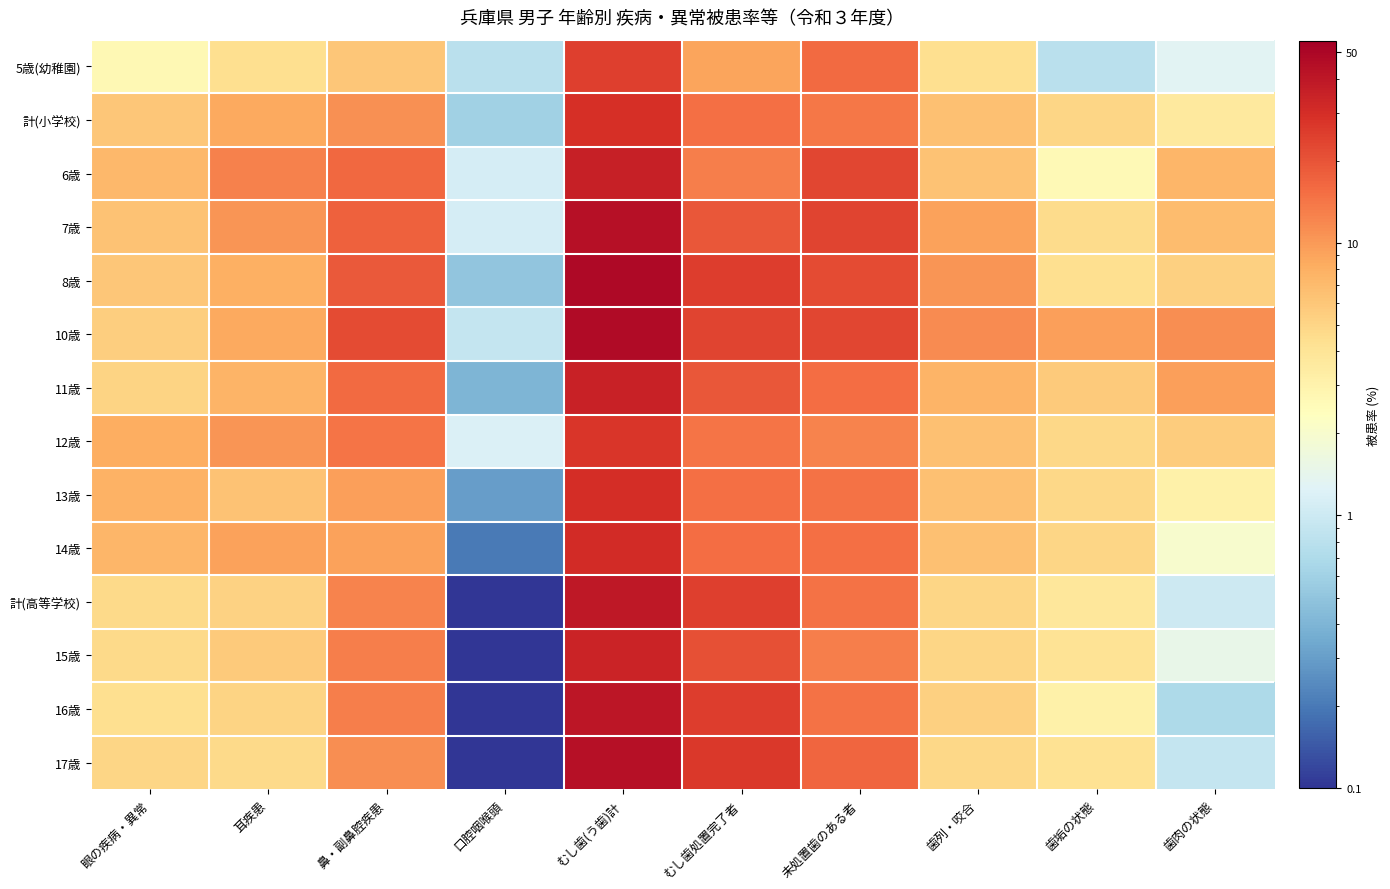

Reading right to left, list all the values displayed in this chart.

5歳(幼稚園): 歯肉の状態=1.3	歯垢の状態=0.8	歯列・咬合=4.4	未処置歯のある者=15.7	むし歯処置完了者=9.0	むし歯(う歯)計=24.7	口腔咽喉頭=0.8	鼻・副鼻腔疾患=6.1	耳疾患=4.4	眼の疾病・異常=2.7
計(小学校): 歯肉の状態=3.6	歯垢の状態=5.0	歯列・咬合=6.5	未処置歯のある者=14.1	むし歯処置完了者=14.9	むし歯(う歯)計=29.1	口腔咽喉頭=0.6	鼻・副鼻腔疾患=11.0	耳疾患=8.6	眼の疾病・異常=6.0
6歳: 歯肉の状態=7.4	歯垢の状態=2.6	歯列・咬合=6.4	未処置歯のある者=22.8	むし歯処置完了者=12.9	むし歯(う歯)計=35.6	口腔咽喉頭=1.1	鼻・副鼻腔疾患=16.2	耳疾患=12.8	眼の疾病・異常=7.2
7歳: 歯肉の状態=6.8	歯垢の状態=4.6	歯列・咬合=9.3	未処置歯のある者=23.6	むし歯処置完了者=19.5	むし歯(う歯)計=43.1	口腔咽喉頭=1.1	鼻・副鼻腔疾患=17.5	耳疾患=10.5	眼の疾病・異常=6.3
8歳: 歯肉の状態=5.3	歯垢の状態=4.4	歯列・咬合=10.4	未処置歯のある者=22.0	むし歯処置完了者=25.6	むし歯(う歯)計=47.5	口腔咽喉頭=0.5	鼻・副鼻腔疾患=18.9	耳疾患=7.9	眼の疾病・異常=6.0
10歳: 歯肉の状態=11.3	歯垢の状態=9.4	歯列・咬合=11.6	未処置歯のある者=22.9	むし歯処置完了者=23.5	むし歯(う歯)計=46.4	口腔咽喉頭=0.9	鼻・副鼻腔疾患=21.8	耳疾患=8.5	眼の疾病・異常=5.5
11歳: 歯肉の状態=9.4	歯垢の状態=5.7	歯列・咬合=7.6	未処置歯のある者=15.4	むし歯処置完了者=19.4	むし歯(う歯)計=34.9	口腔咽喉頭=0.4	鼻・副鼻腔疾患=16.0	耳疾患=7.6	眼の疾病・異常=5.1
12歳: 歯肉の状態=5.6	歯垢の状態=4.9	歯列・咬合=6.5	未処置歯のある者=12.5	むし歯処置完了者=14.5	むし歯(う歯)計=27.0	口腔咽喉頭=1.2	鼻・副鼻腔疾患=14.5	耳疾患=10.3	眼の疾病・異常=8.2
13歳: 歯肉の状態=3.1	歯垢の状態=4.9	歯列・咬合=6.6	未処置歯のある者=14.7	むし歯処置完了者=15.0	むし歯(う歯)計=29.7	口腔咽喉頭=0.3	鼻・副鼻腔疾患=9.4	耳疾患=6.3	眼の疾病・異常=7.8
14歳: 歯肉の状態=2.0	歯垢の状態=5.0	歯列・咬合=6.6	未処置歯のある者=15.2	むし歯処置完了者=15.3	むし歯(う歯)計=30.5	口腔咽喉頭=0.2	鼻・副鼻腔疾患=9.1	耳疾患=9.2	眼の疾病・異常=7.4
計(高等学校): 歯肉の状態=1.0	歯垢の状態=3.8	歯列・咬合=5.0	未処置歯のある者=14.8	むし歯処置完了者=24.5	むし歯(う歯)計=39.3	口腔咽喉頭=0.1	鼻・副鼻腔疾患=12.3	耳疾患=5.2	眼の疾病・異常=4.7
15歳: 歯肉の状態=1.5	歯垢の状態=4.1	歯列・咬合=5.0	未処置歯のある者=13.0	むし歯処置完了者=20.9	むし歯(う歯)計=33.9	口腔咽喉頭=0.1	鼻・副鼻腔疾患=12.9	耳疾患=5.8	眼の疾病・異常=4.7
16歳: 歯肉の状態=0.7	歯垢の状態=3.1	歯列・咬合=5.3	未処置歯のある者=14.8	むし歯処置完了者=25.6	むし歯(う歯)計=40.4	口腔咽喉頭=0.1	鼻・副鼻腔疾患=12.9	耳疾患=5.1	眼の疾病・異常=4.4
17歳: 歯肉の状態=0.9	歯垢の状態=4.2	歯列・咬合=4.8	未処置歯のある者=16.6	むし歯処置完了者=26.8	むし歯(う歯)計=43.5	口腔咽喉頭=0.1	鼻・副鼻腔疾患=11.2	耳疾患=4.7	眼の疾病・異常=5.0